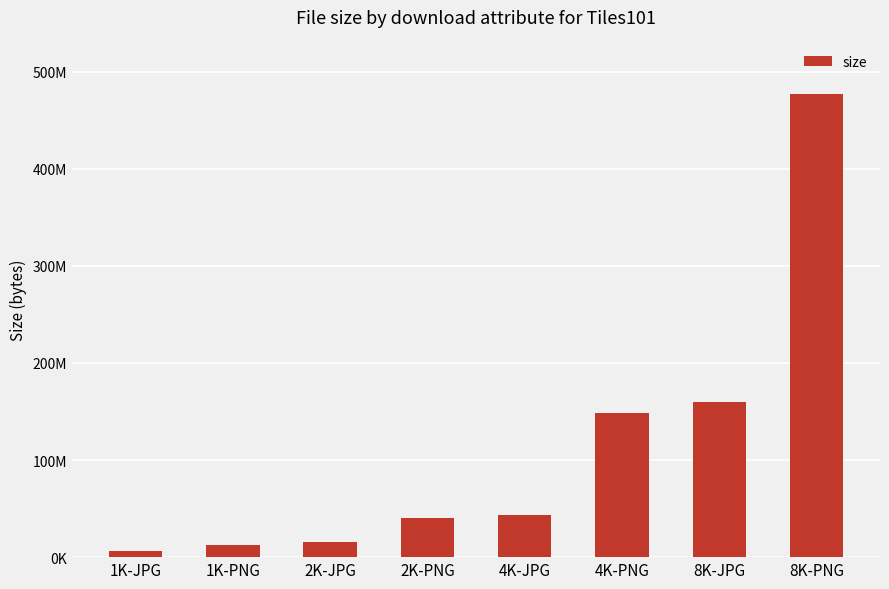

Is it true that the value at 2K-PNG is 39960938?

True